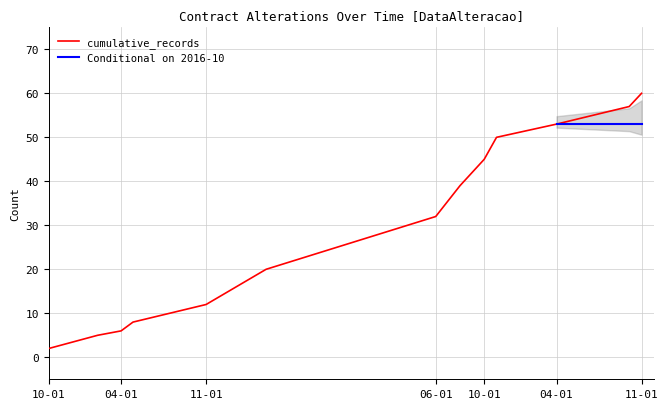

What is the difference between the values at 2017-04 and 2016-08?

14